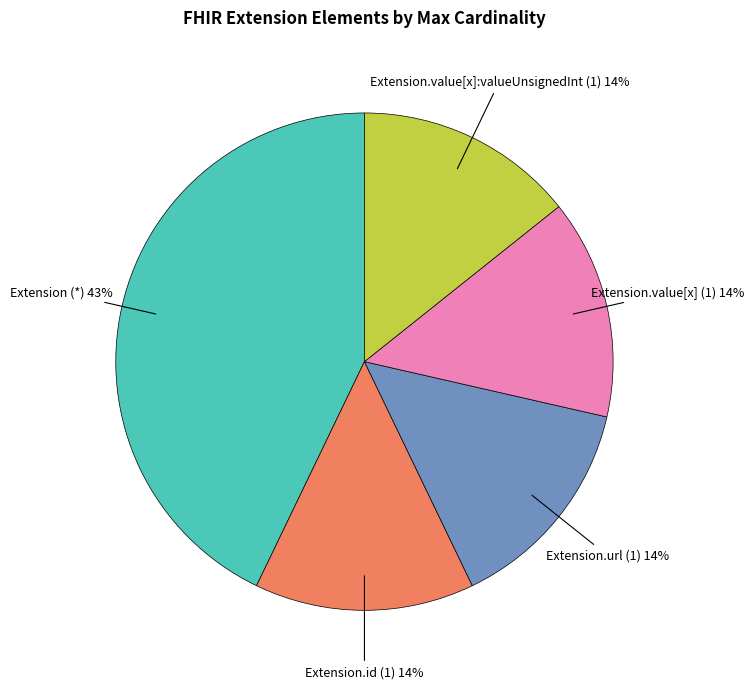

To the nearest percent, what is the average slice percentage?

20%